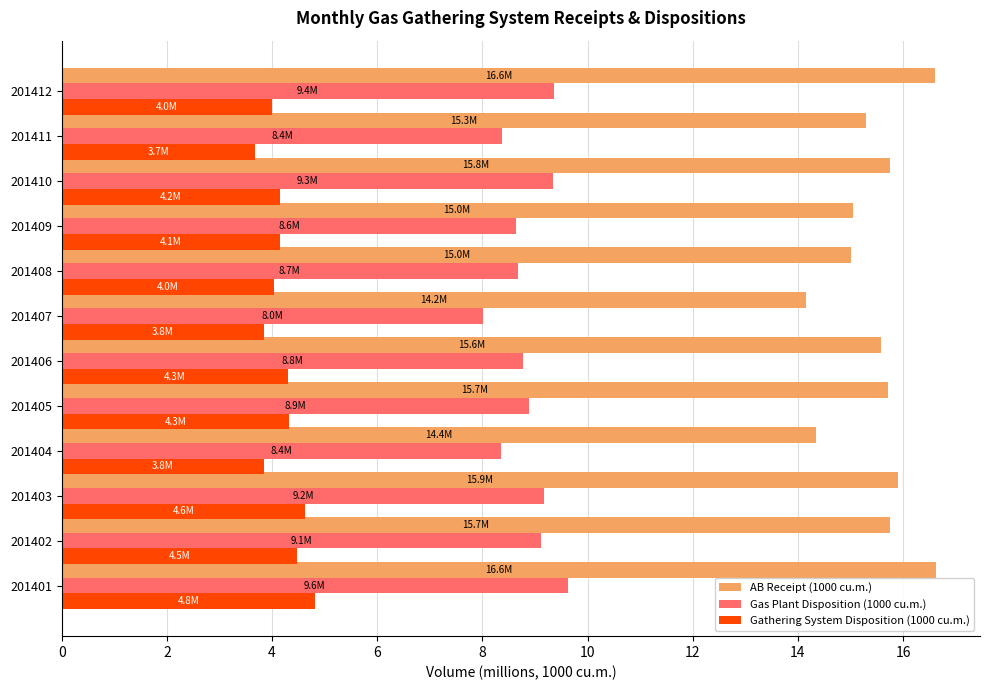

What is the difference between the maximum and second lowest values in the Gas Plant Disposition (1000 cu.m.) series?

1.3